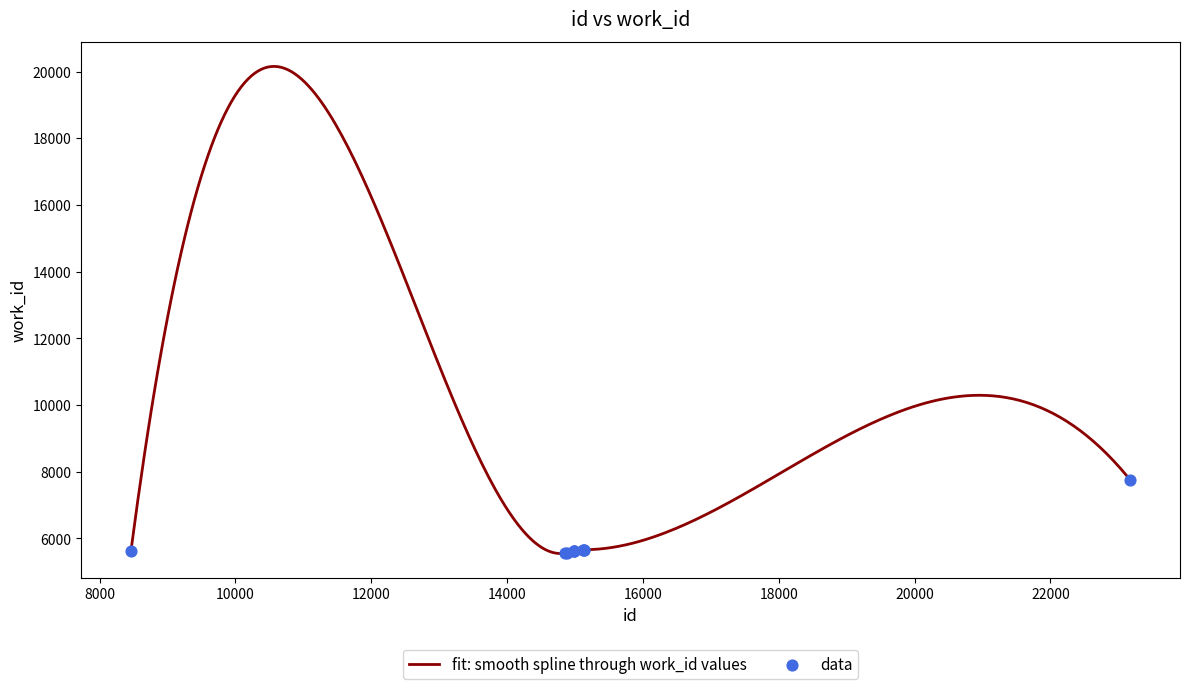

Which has a higher value, 14988 or 14877?

14988